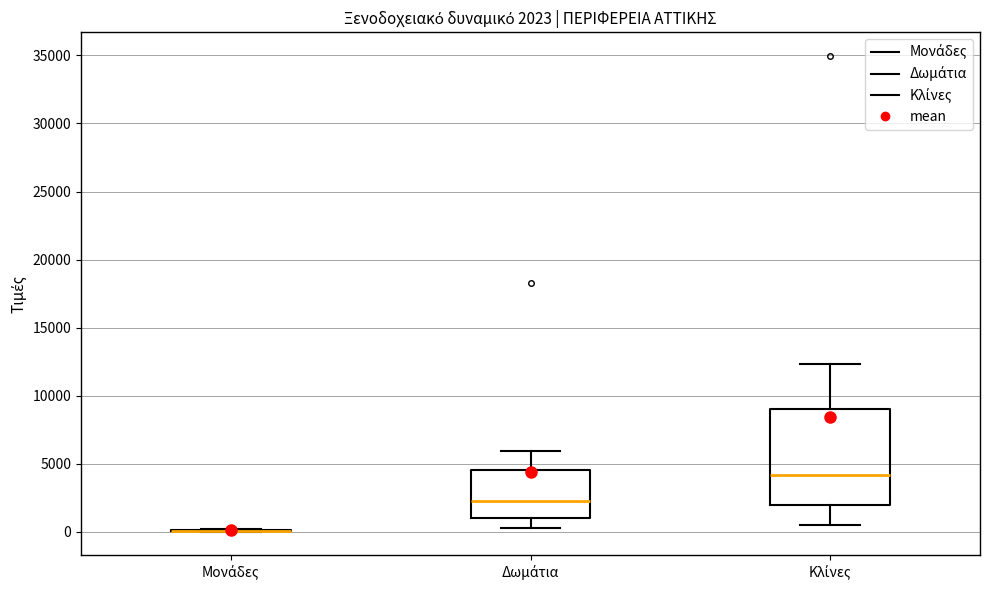

Comparing the boxes themselves (not the whiskers), which one is the tallest?

Κλίνες